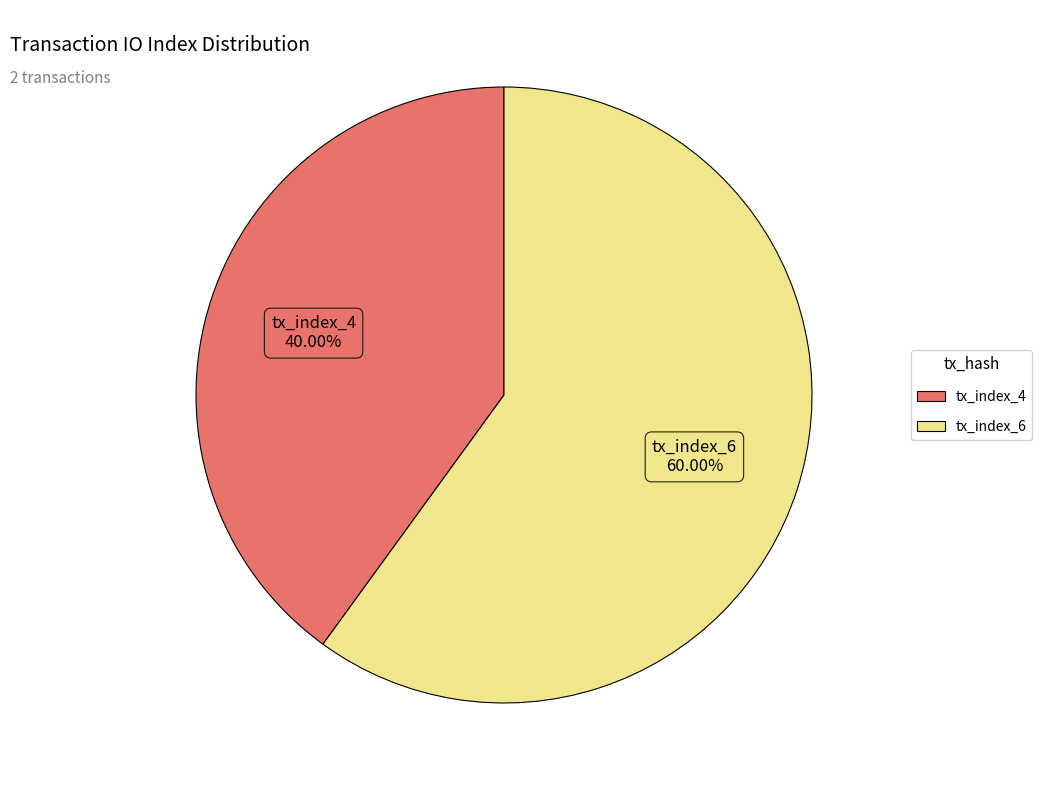

Is tx_index_4 the majority of the pie?

No